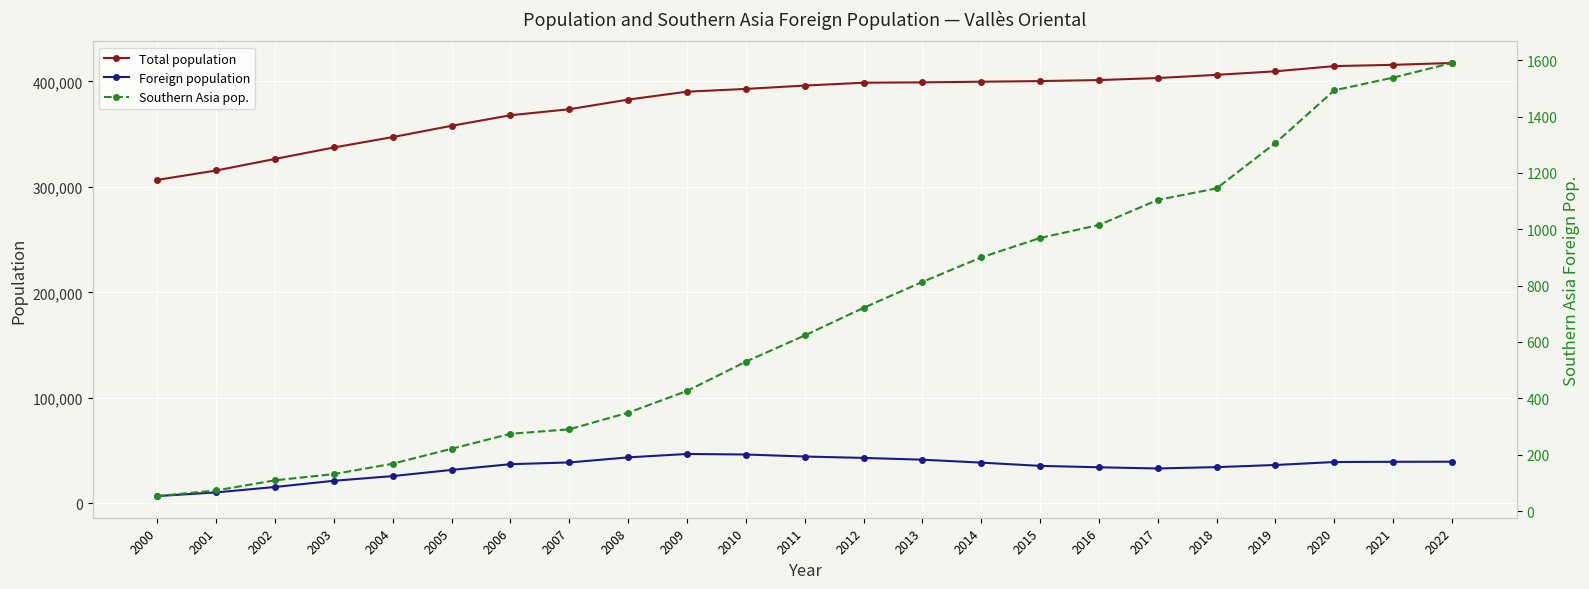

True or false: Total population and Foreign population cross at least once.

False